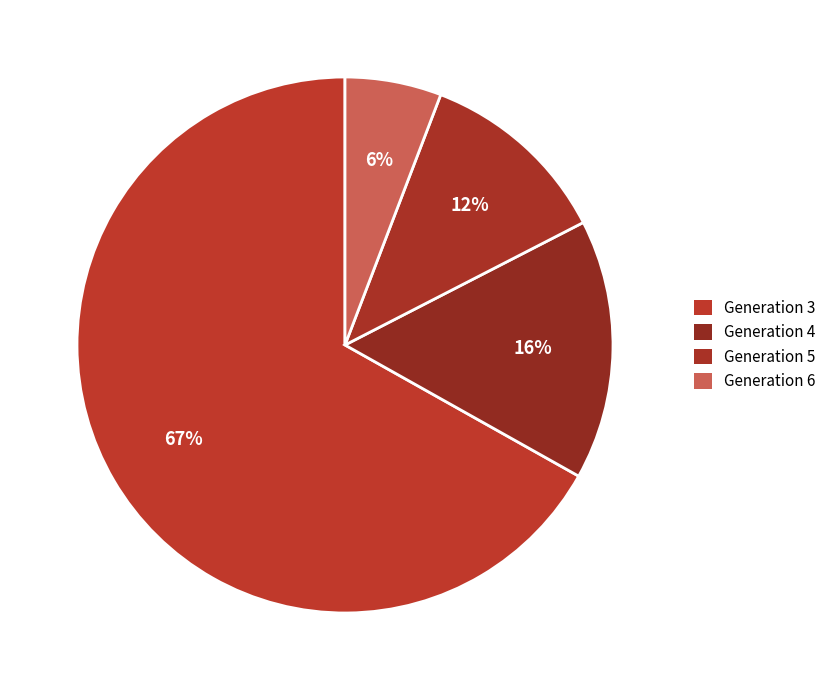

To the nearest percent, what portion does Generation 6 represent?

6%